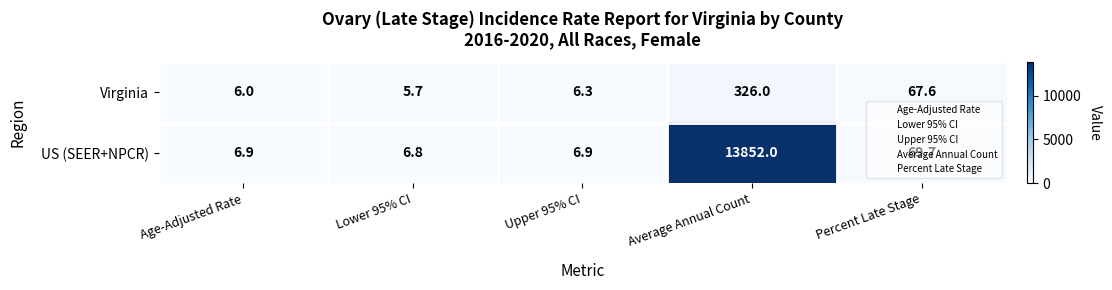

Is the value of Virginia at Upper 95% CI greater than the value of US (SEER+NPCR) at Age-Adjusted Rate?

No